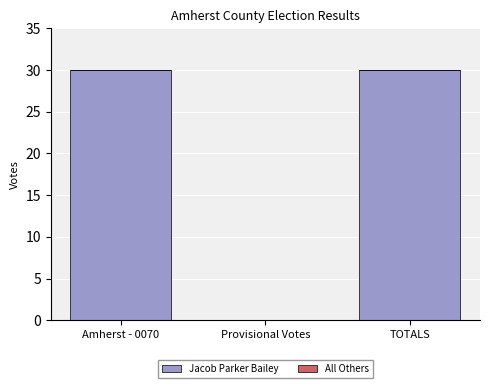

The chart shows a value of 21 at Amherst - 0070. True or false?

False